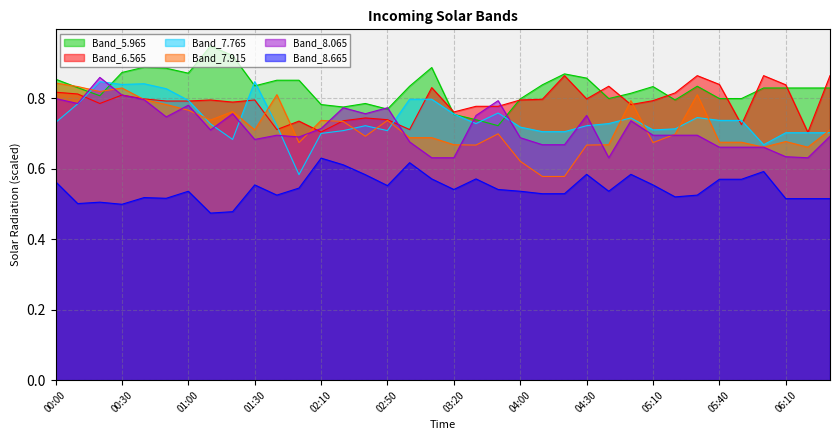

What is the difference between the maximum and minimum values in the 6.565 series?

0.2